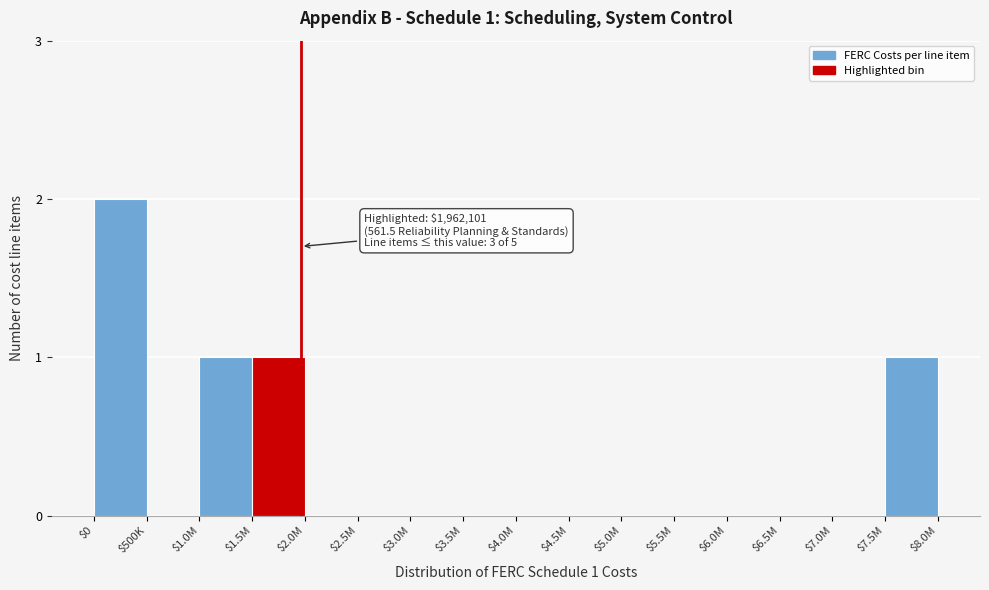

The chart shows a value of 1 at $5.5M. True or false?

False